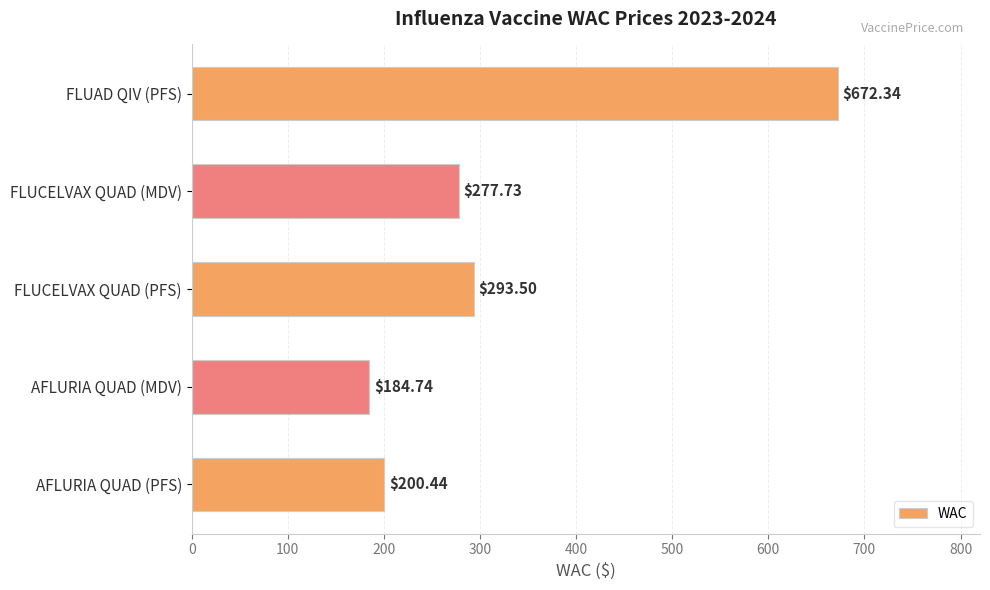

Rank the categories by value from lowest to highest.

AFLURIA QUAD (MDV), AFLURIA QUAD (PFS), FLUCELVAX QUAD (MDV), FLUCELVAX QUAD (PFS), FLUAD QIV (PFS)